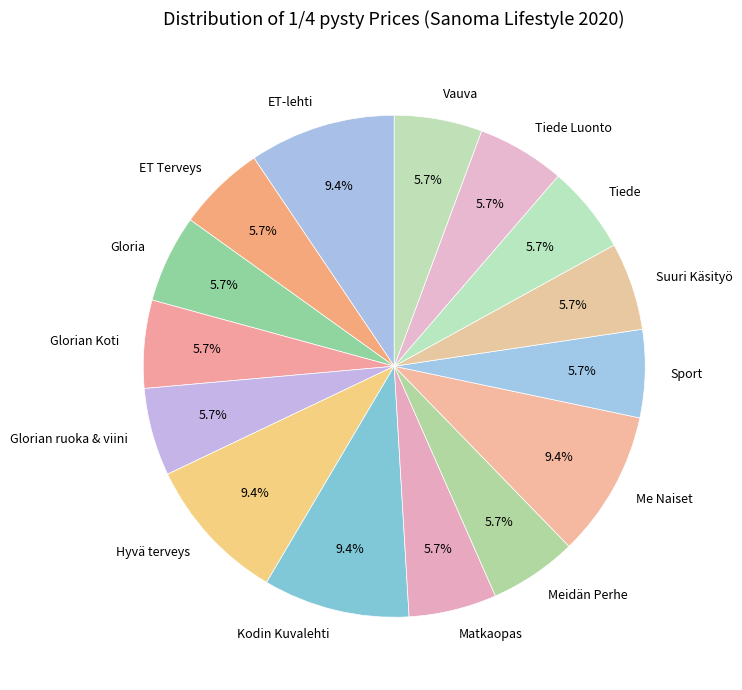

How many segments does this pie chart have?

15